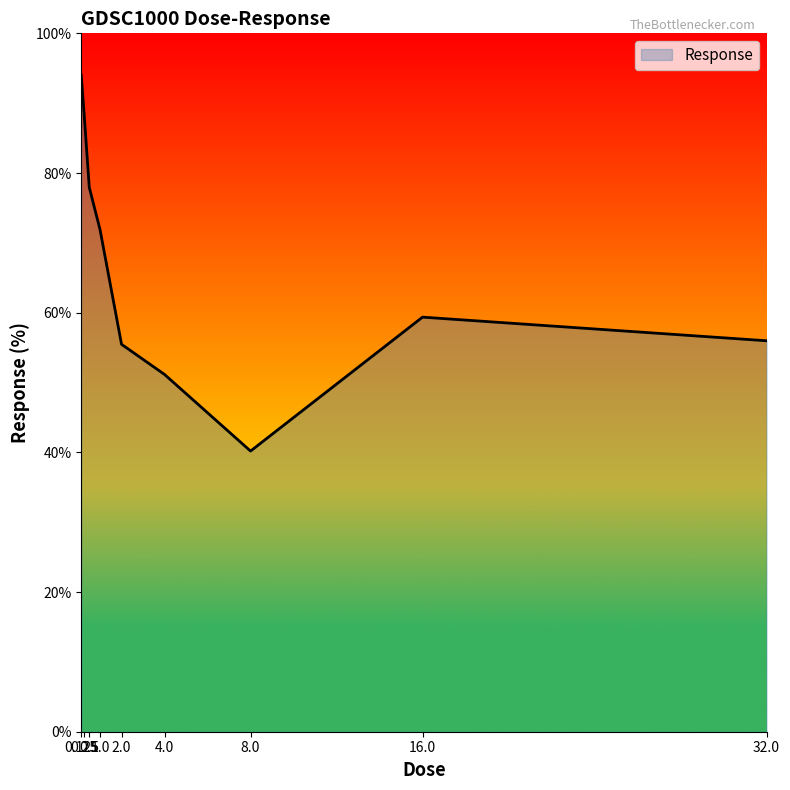

How many distinct data groups are displayed?

1